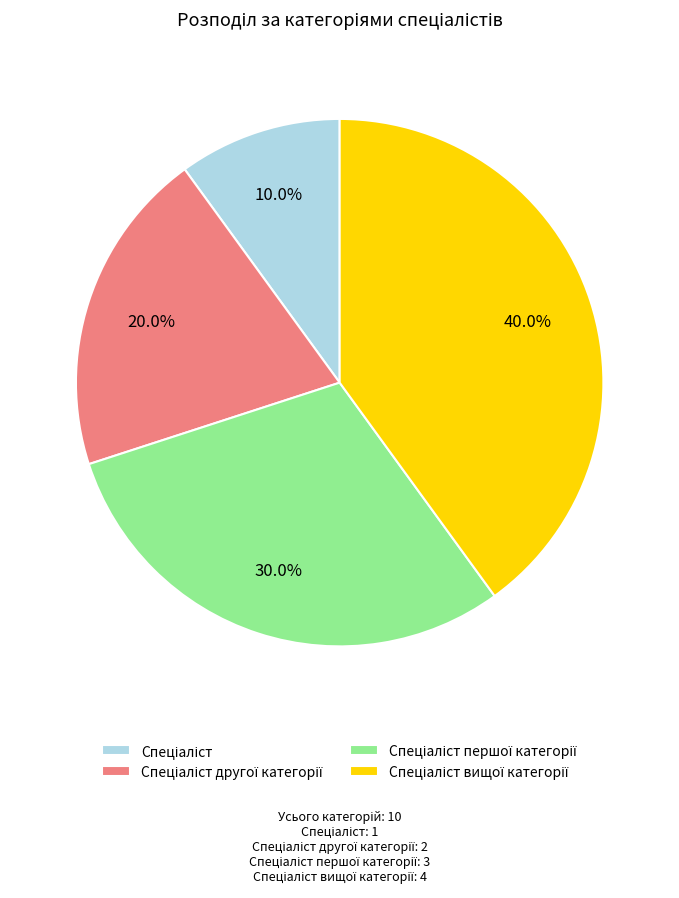

Does any single category account for the majority?

No